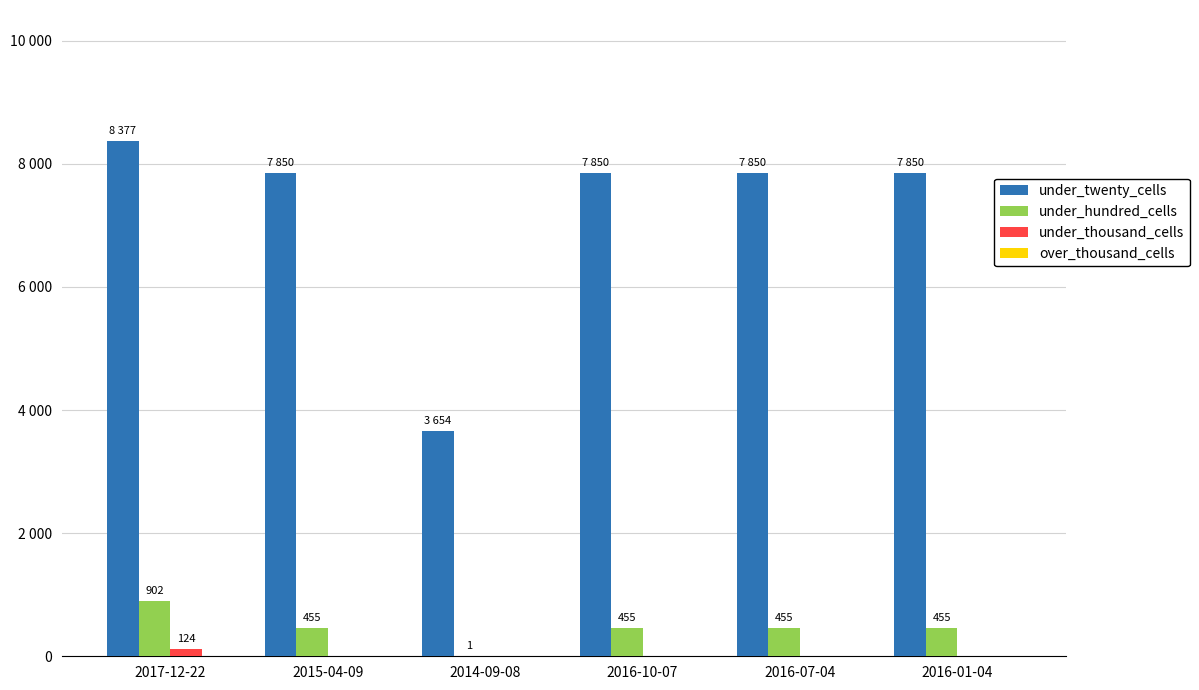

Does the chart contain stacked bars?

No